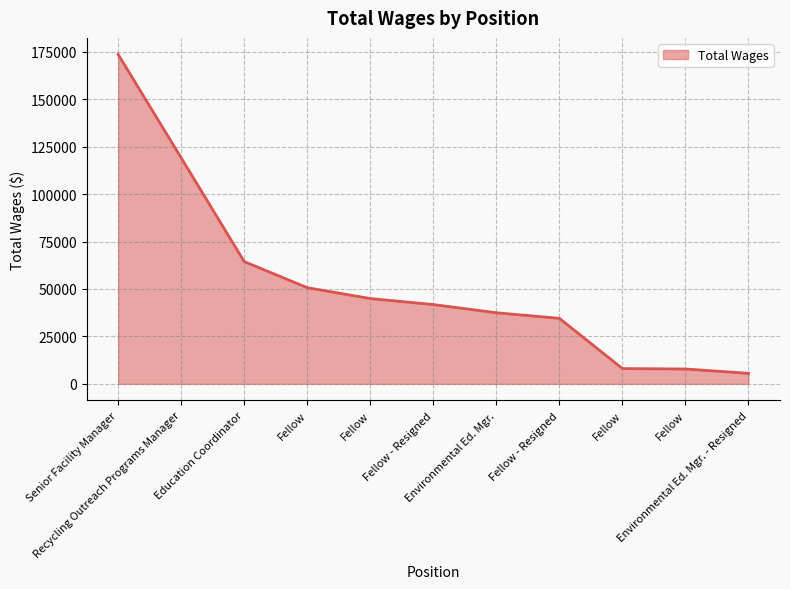

How many lines are shown in the chart?

1